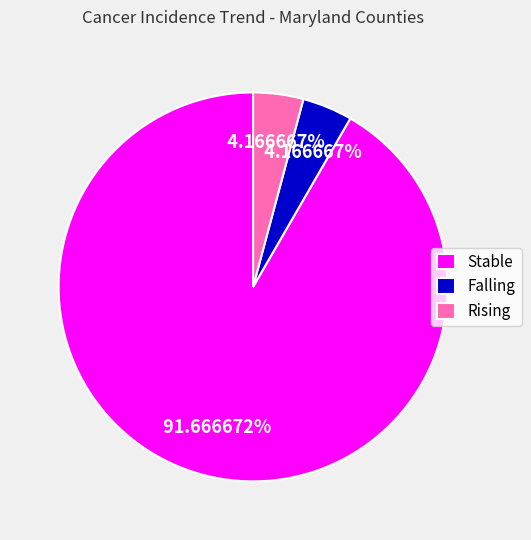

How many segments does this pie chart have?

3